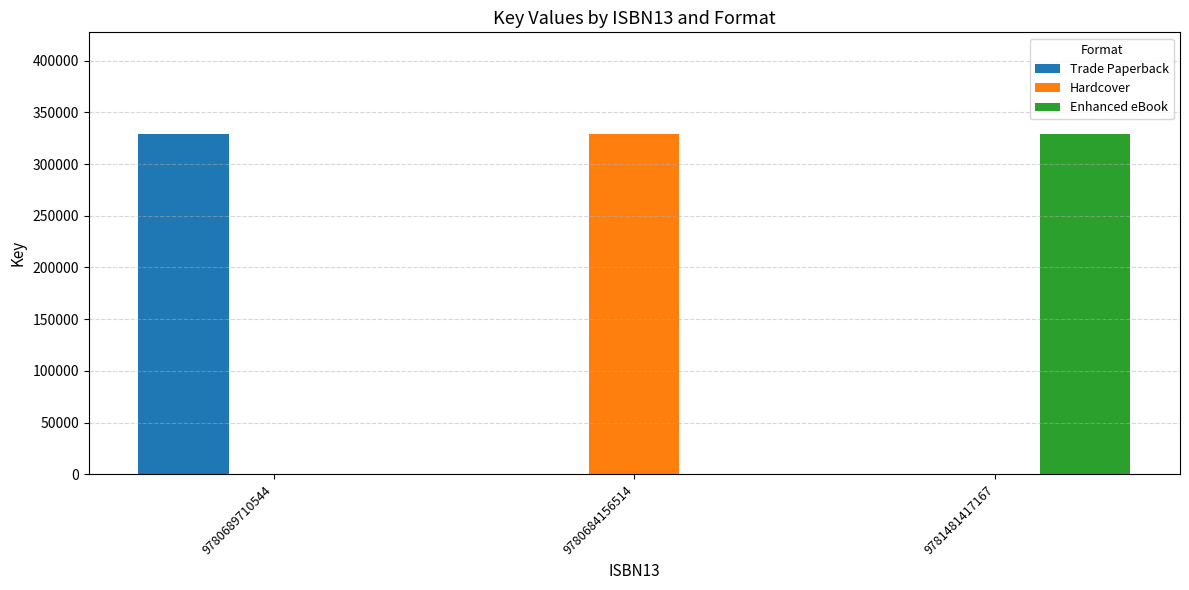

The value of Hardcover at 9780684156514 is 454292. True or false?

False